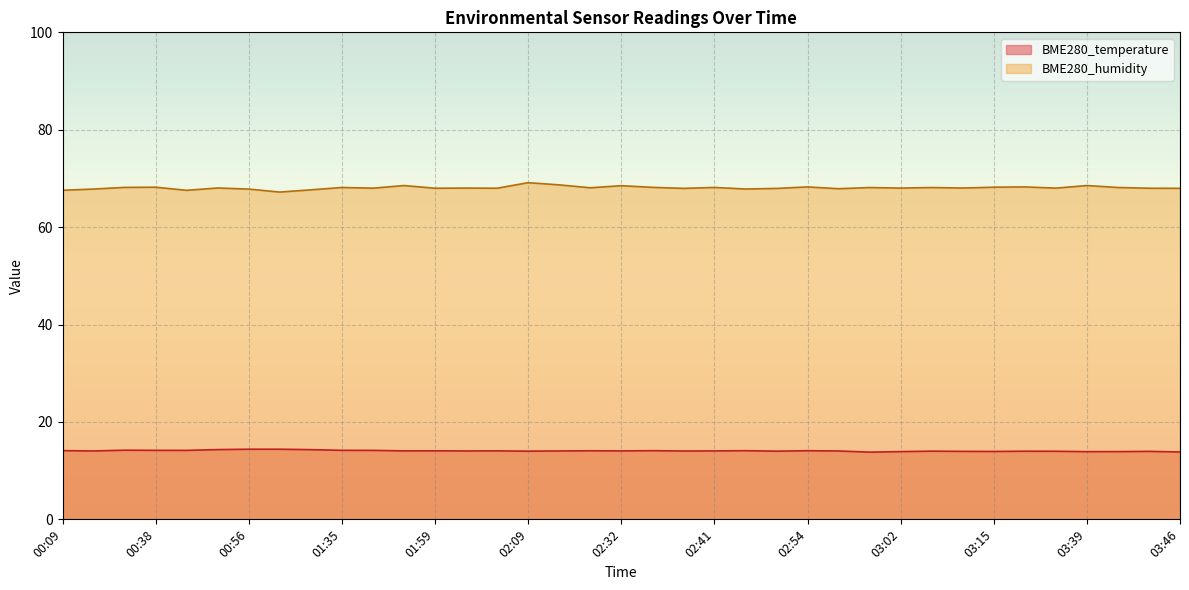

True or false: BME280_humidity has a value of 116.9 at 00:38.

False